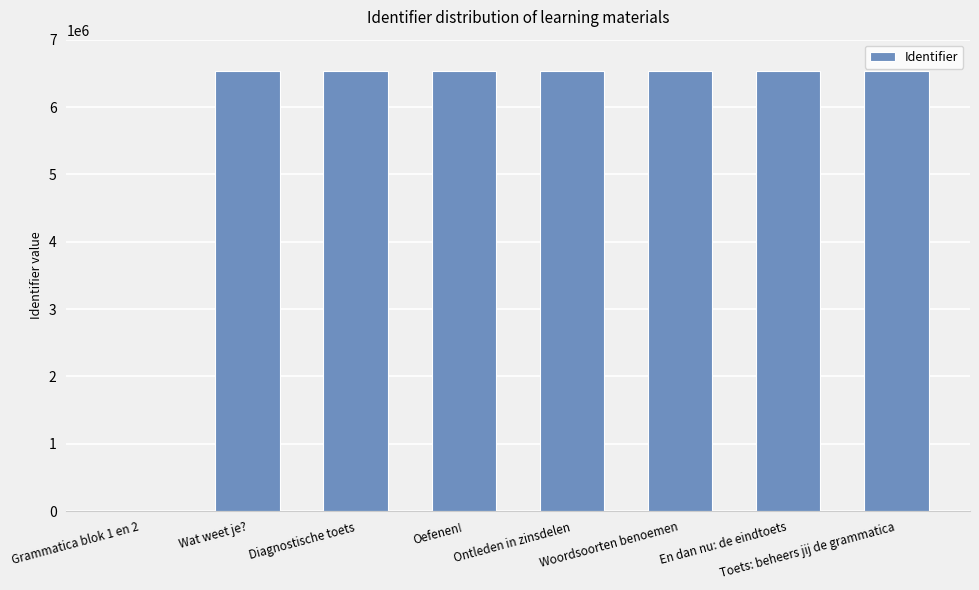

What is the ratio of the value at Ontleden in zinsdelen to the value at Toets: beheers jij de grammatica?

1.0